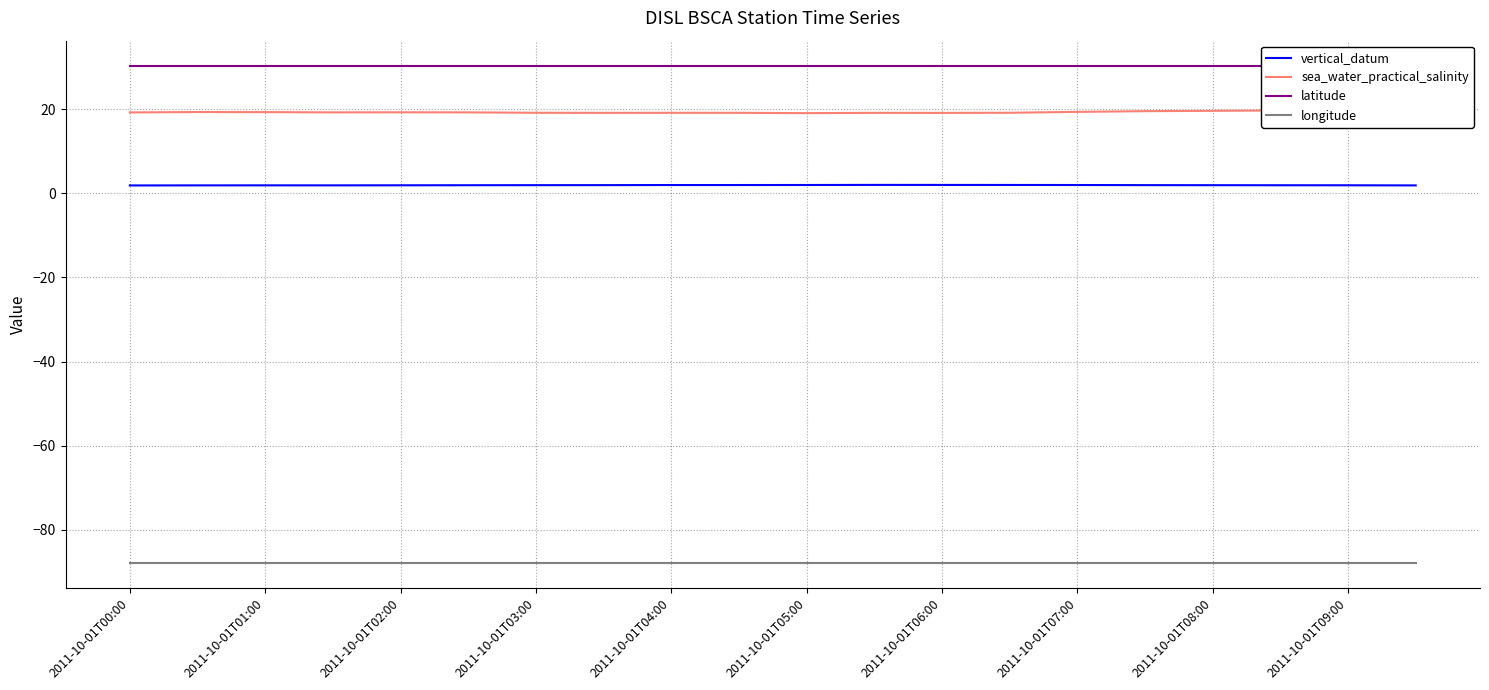

What is the total value across all series at 19?

-36.0